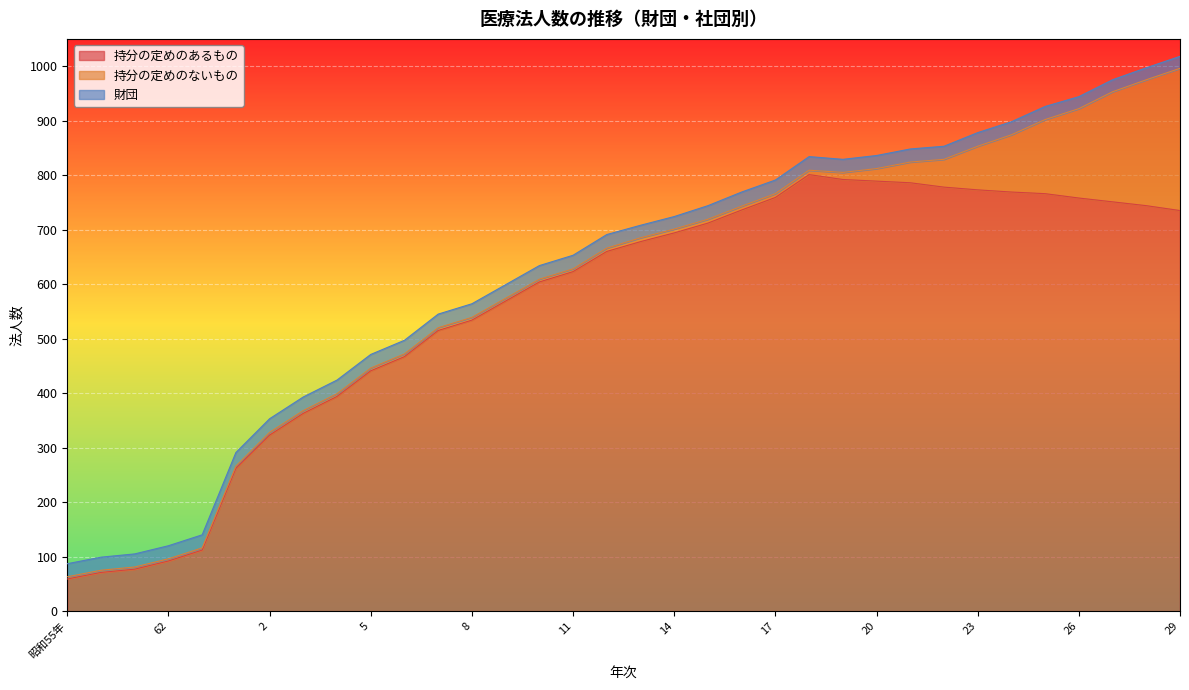

What position from the right is 19?

11